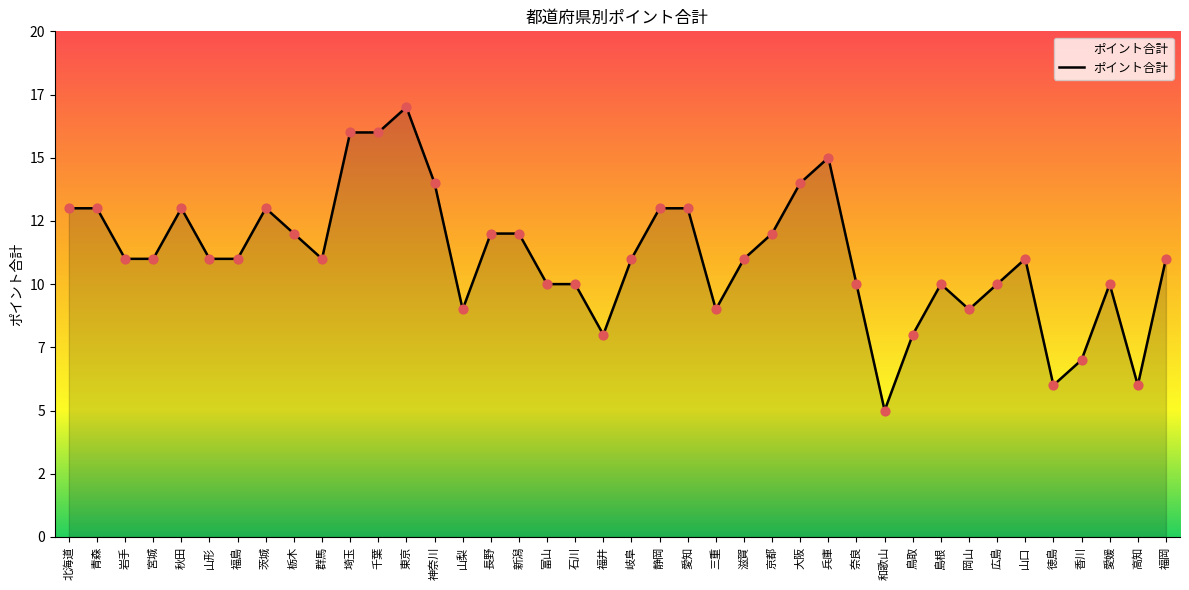

Between 高知 and 奈良, which is larger?

奈良